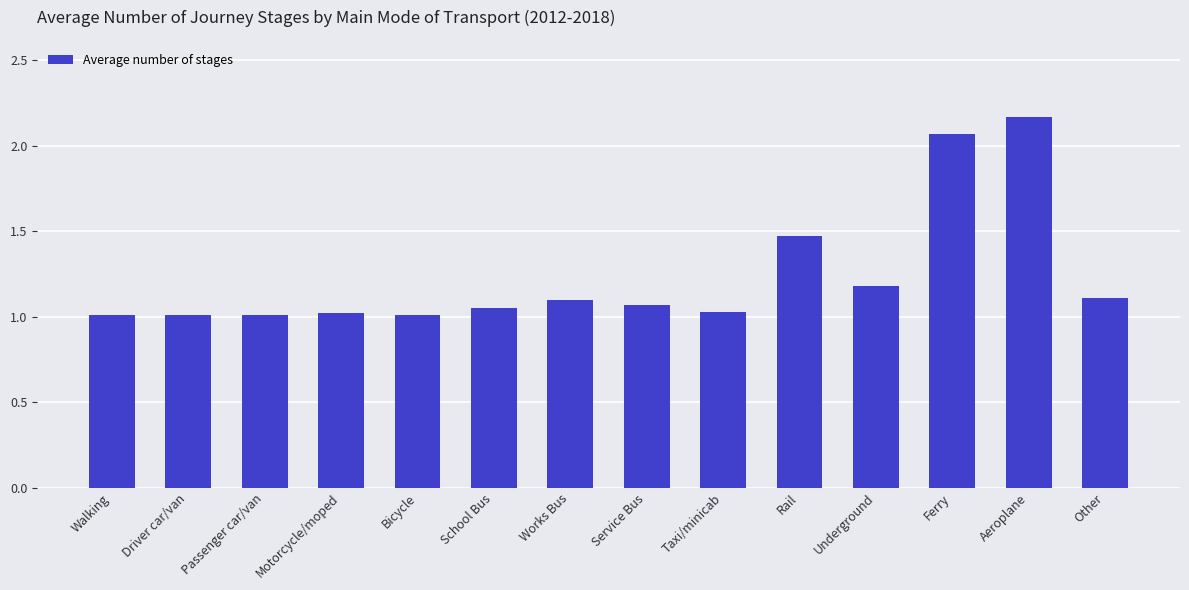

What is the sum of all values?

17.3